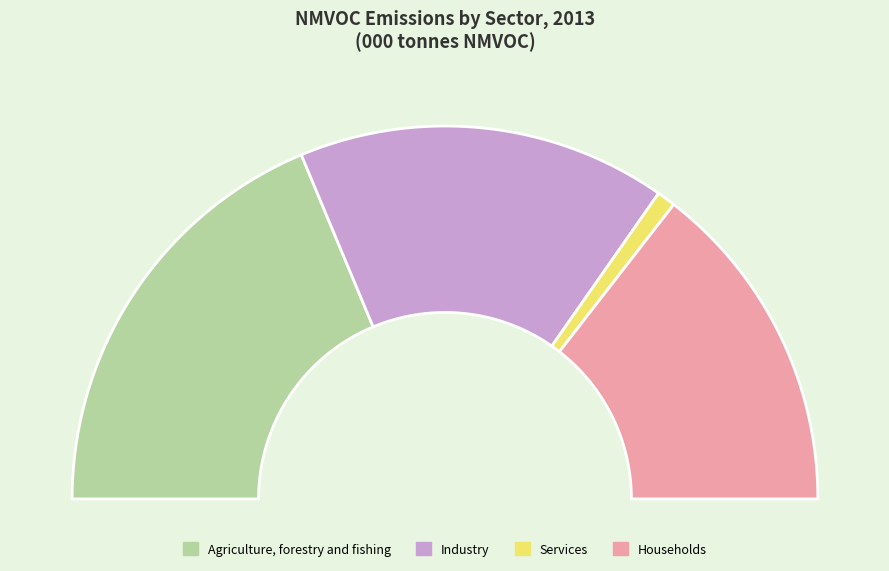

What is the change in value from Industry to Services?

-34.2